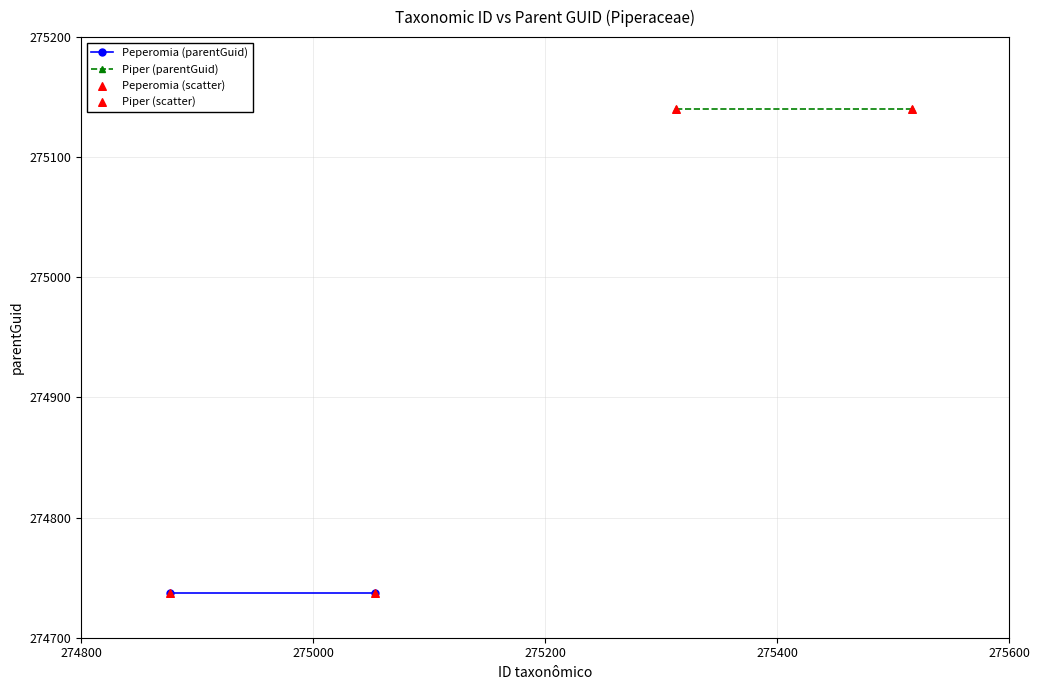

Which series contains the lowest Y value?

Peperomia (parentGuid)